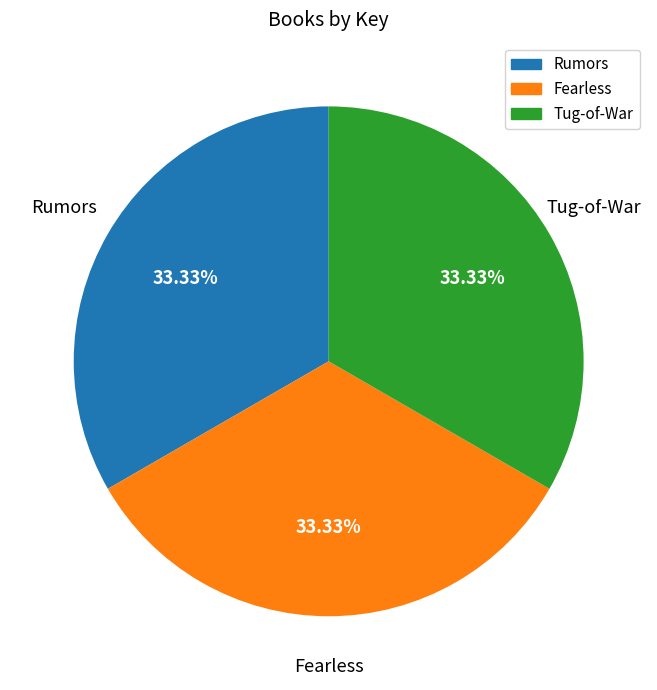

To the nearest percent, what percentage of the pie is Fearless?

33%